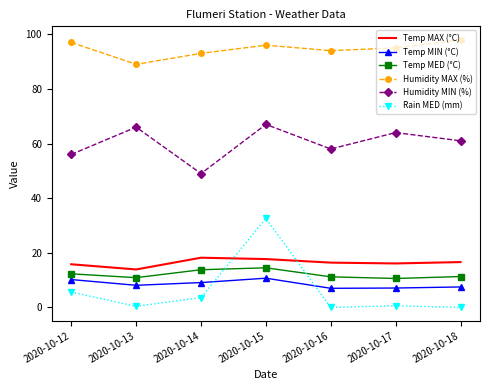

Where is Rain MED (mm) nearest to the value 16?

2020-10-12